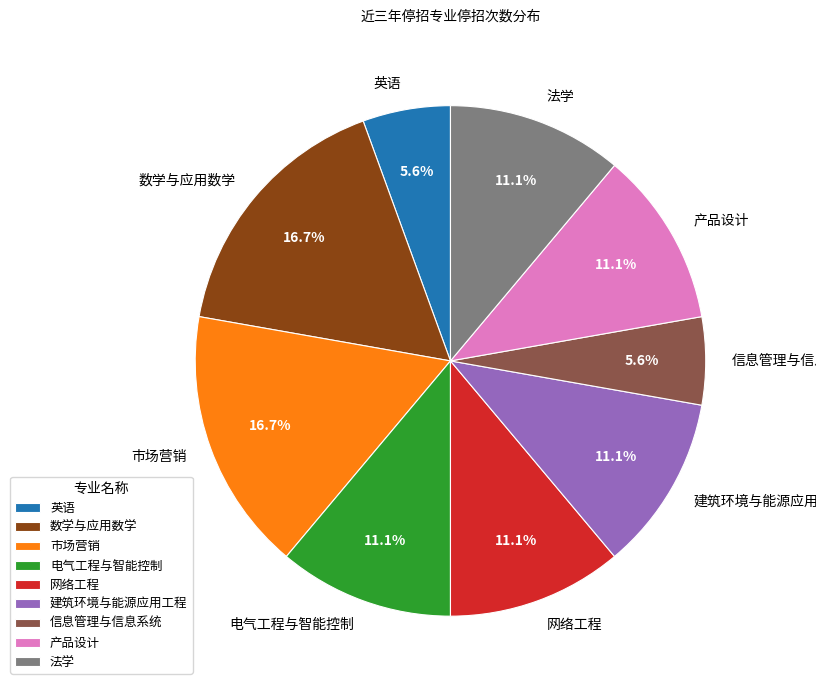

Is the sum of 法学 and 产品设计 greater than half?

No